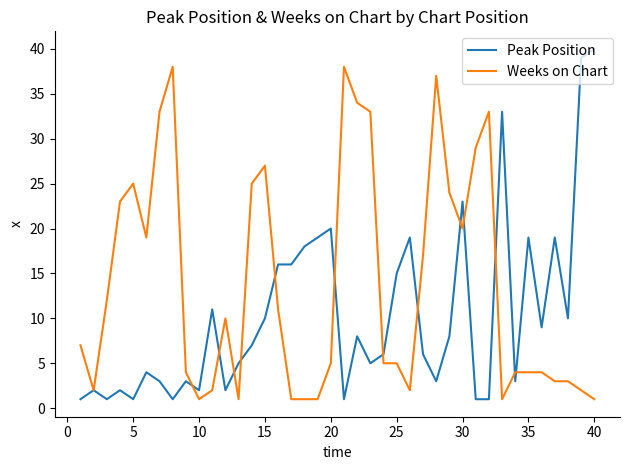

What is the highest value of the Weeks on Chart series?

38